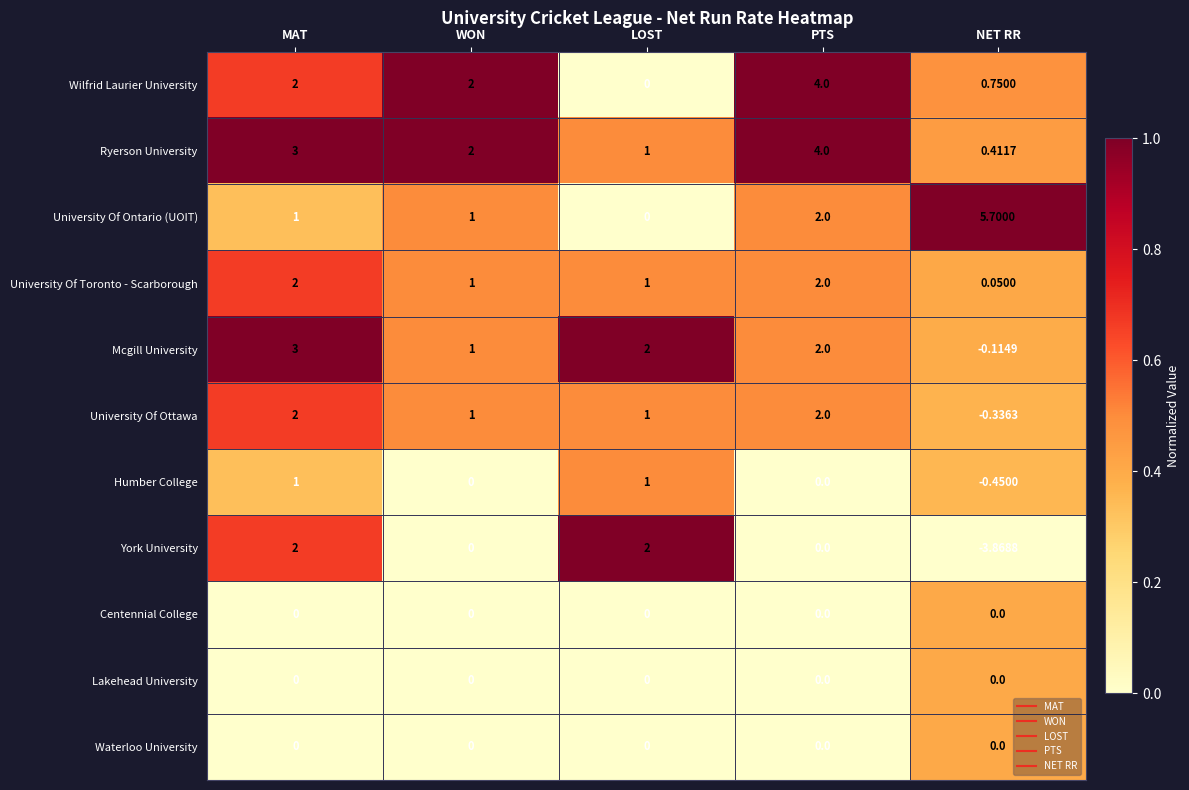

Which series has the largest total across all categories?

Ryerson University